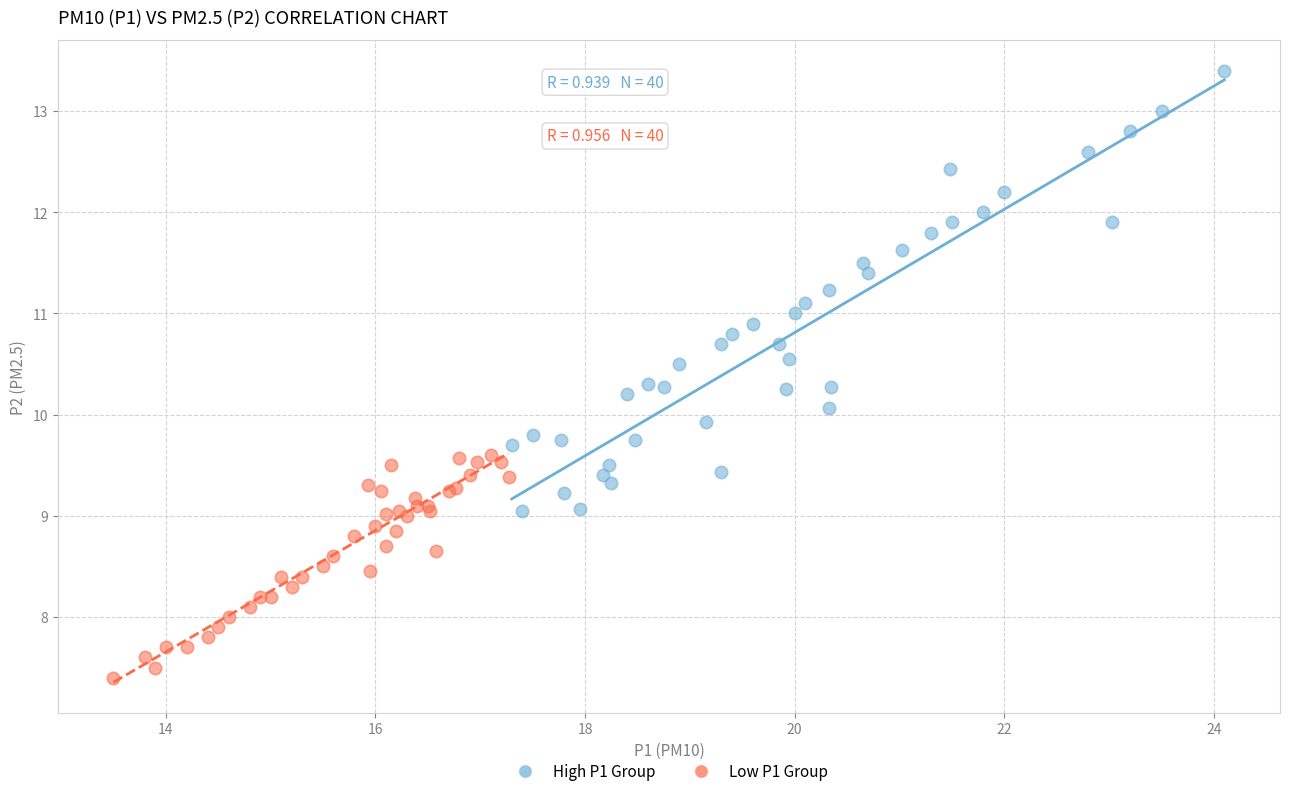

Which series contains the lowest Y value?

Low P1 Group